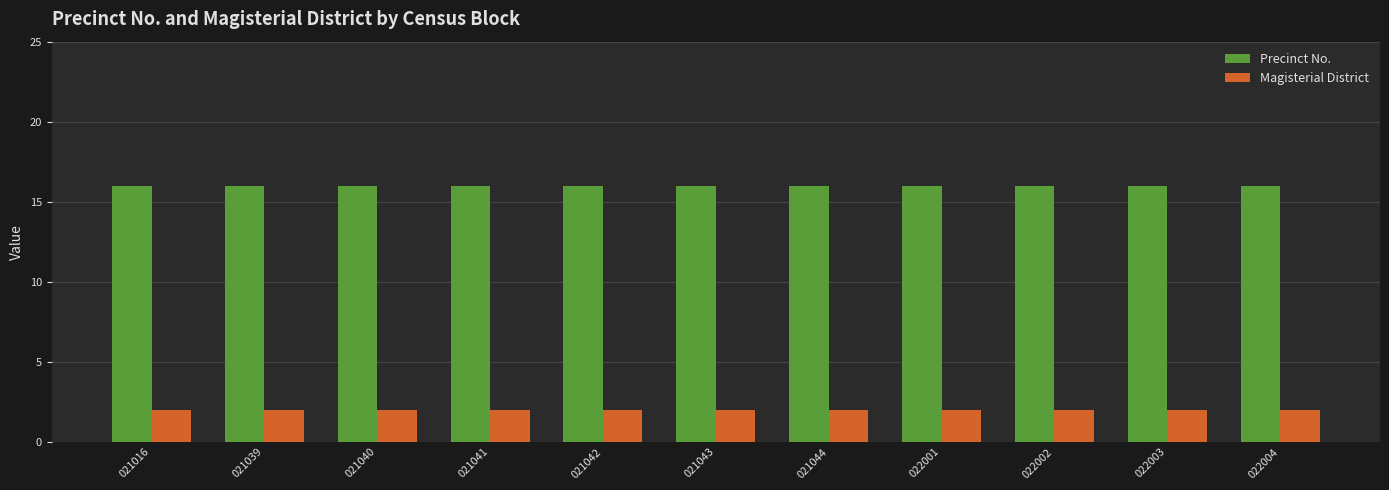

Reading right to left, extract all data points from this chart.

Precinct No.: 16	16	16	16	16	16	16	16	16	16	16
Magisterial District: 2	2	2	2	2	2	2	2	2	2	2